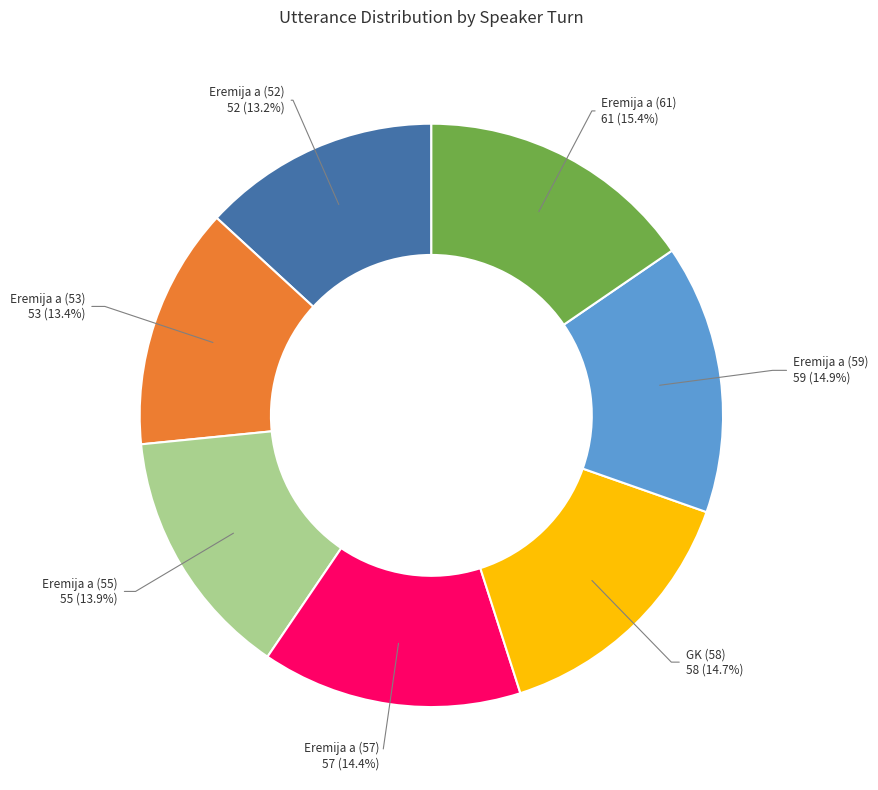

Does any single category account for the majority?

No